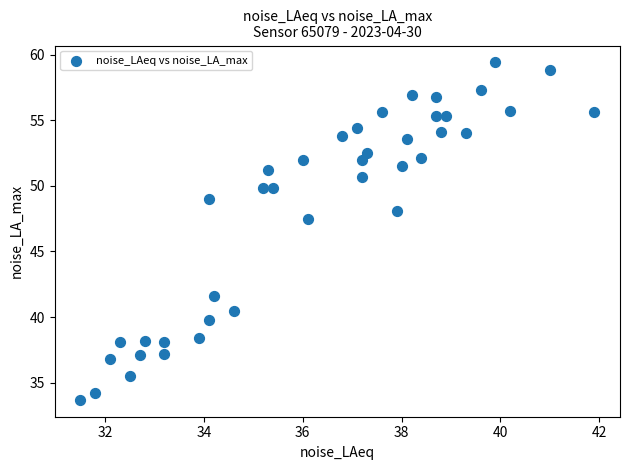

What is the range of X values (max minus min)?

10.4